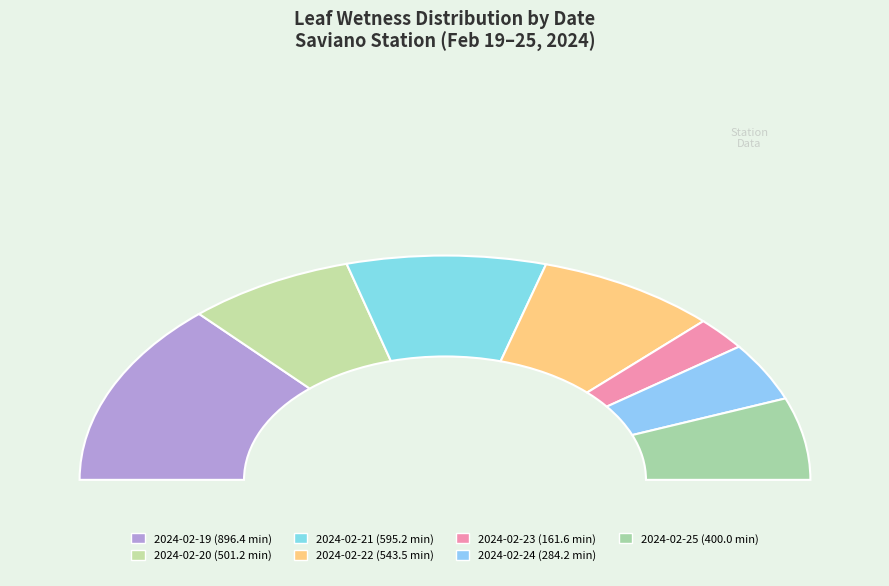

How many segments does this pie chart have?

7